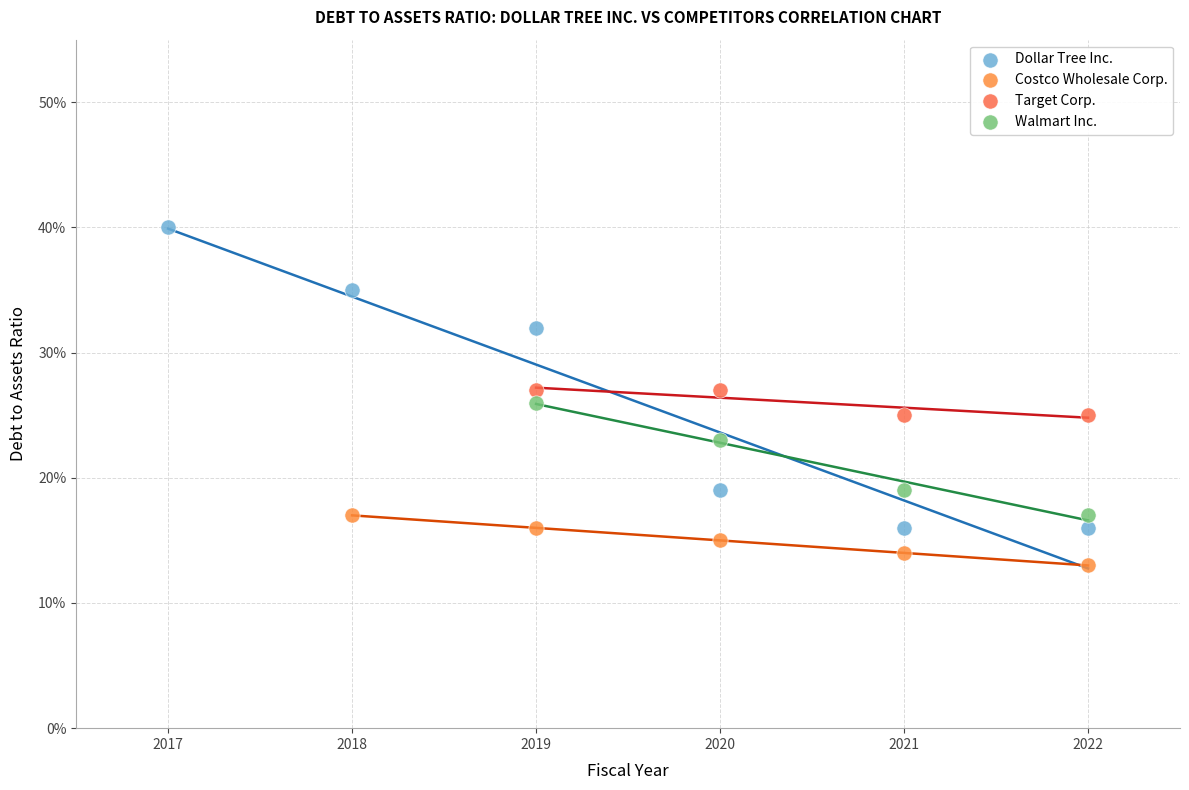

What are all the series names shown in the legend?

Dollar Tree Inc., Costco Wholesale Corp., Target Corp., Walmart Inc.